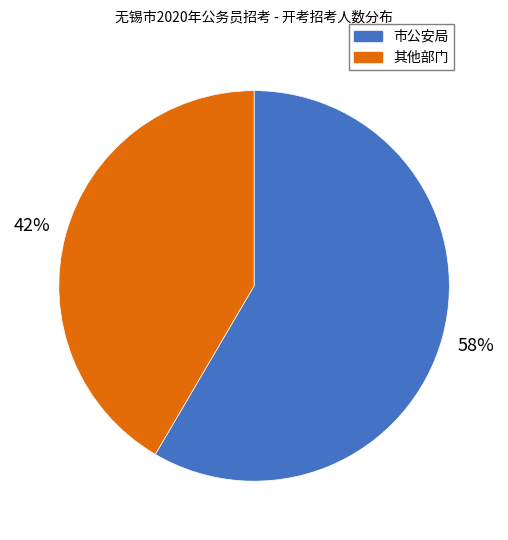

To the nearest percent, what is the average slice percentage?

50%